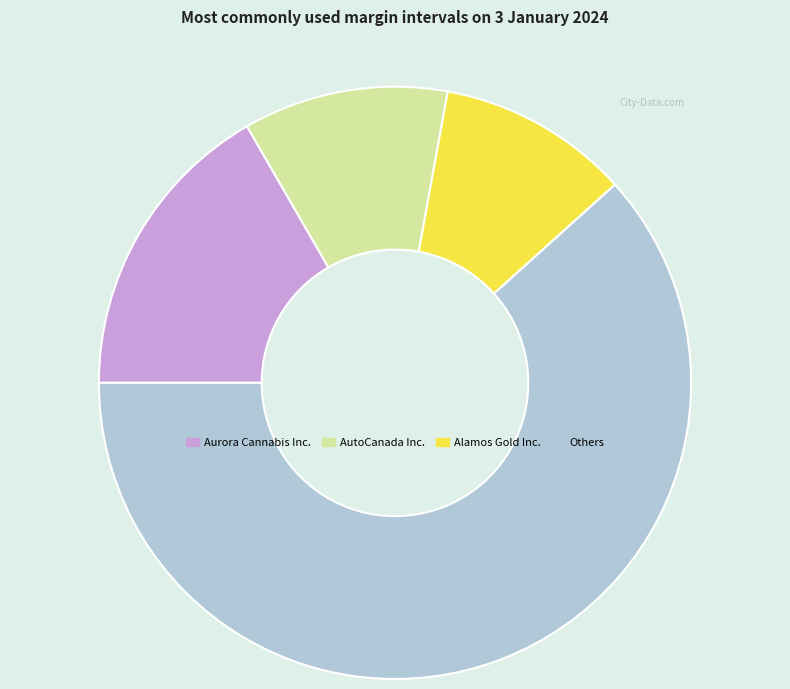

What is the smallest slice in the pie chart?

Alamos Gold Inc.